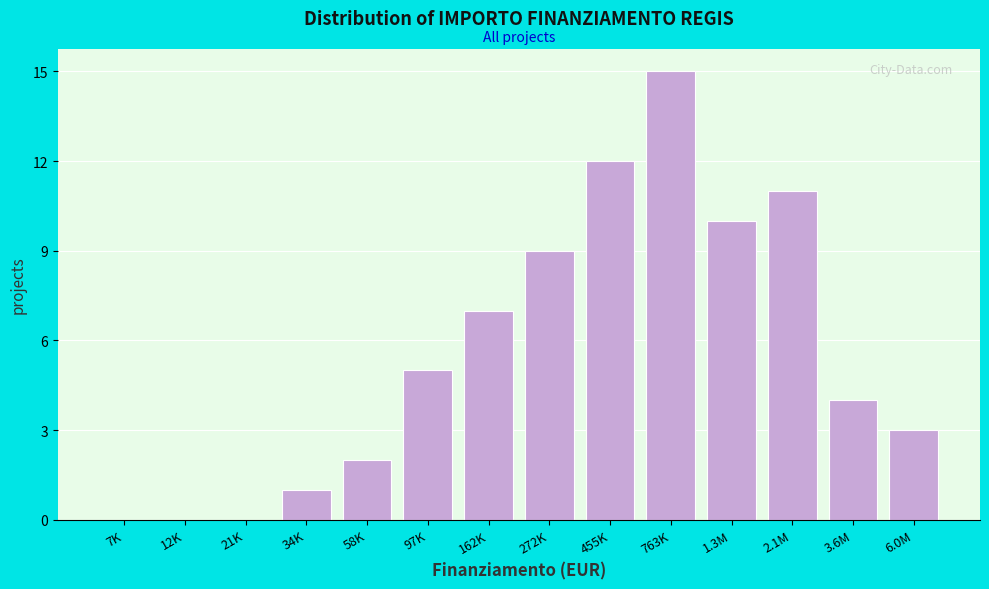

Reading left to right, extract all data points from this chart.

7K=0	12K=0	21K=0	34K=1	58K=2	97K=5	162K=7	272K=9	455K=12	763K=15	1.3M=10	2.1M=11	3.6M=4	6.0M=3